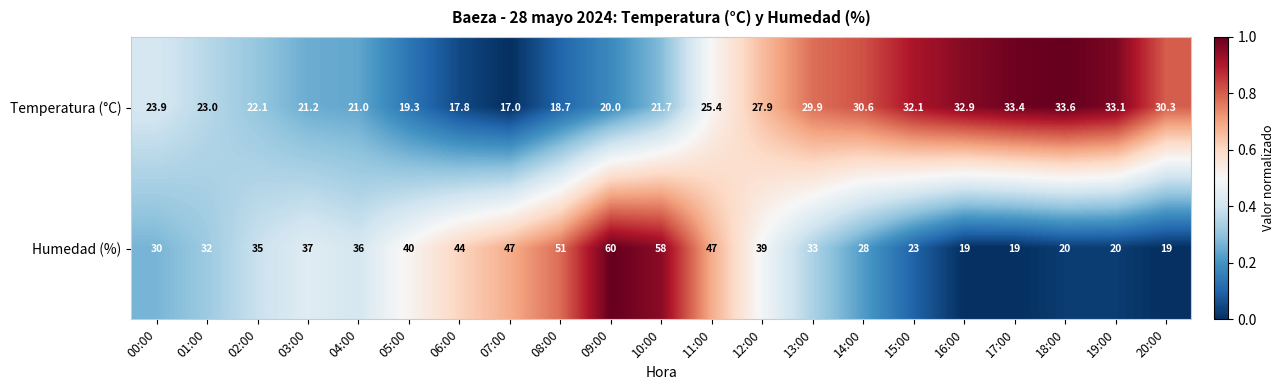

Which series has the largest total across all categories?

Humedad (%)